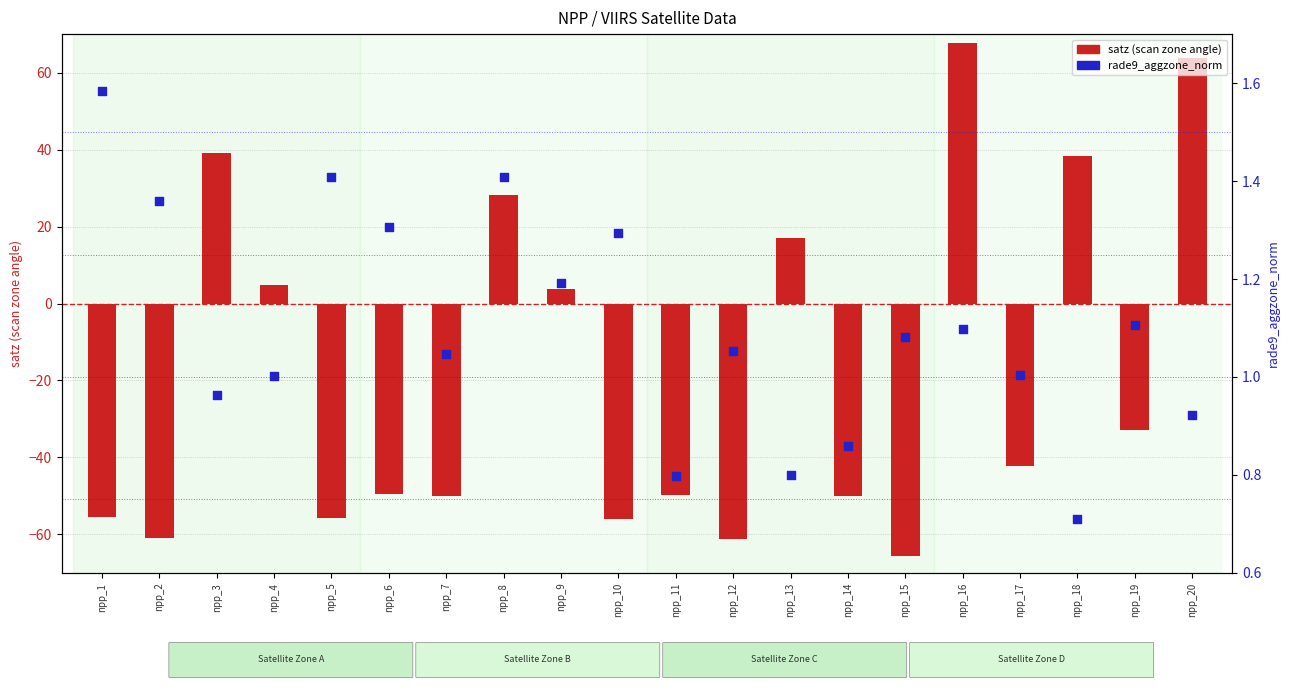

What are all the series names shown in the legend?

satz (scan zone angle), rade9_aggzone_norm